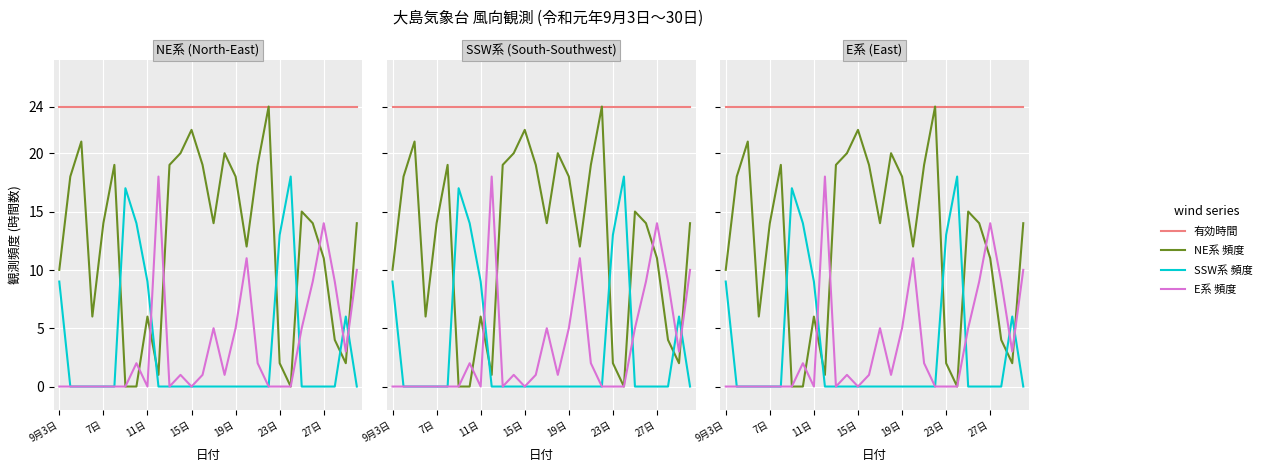

How many data points does each series have?

28